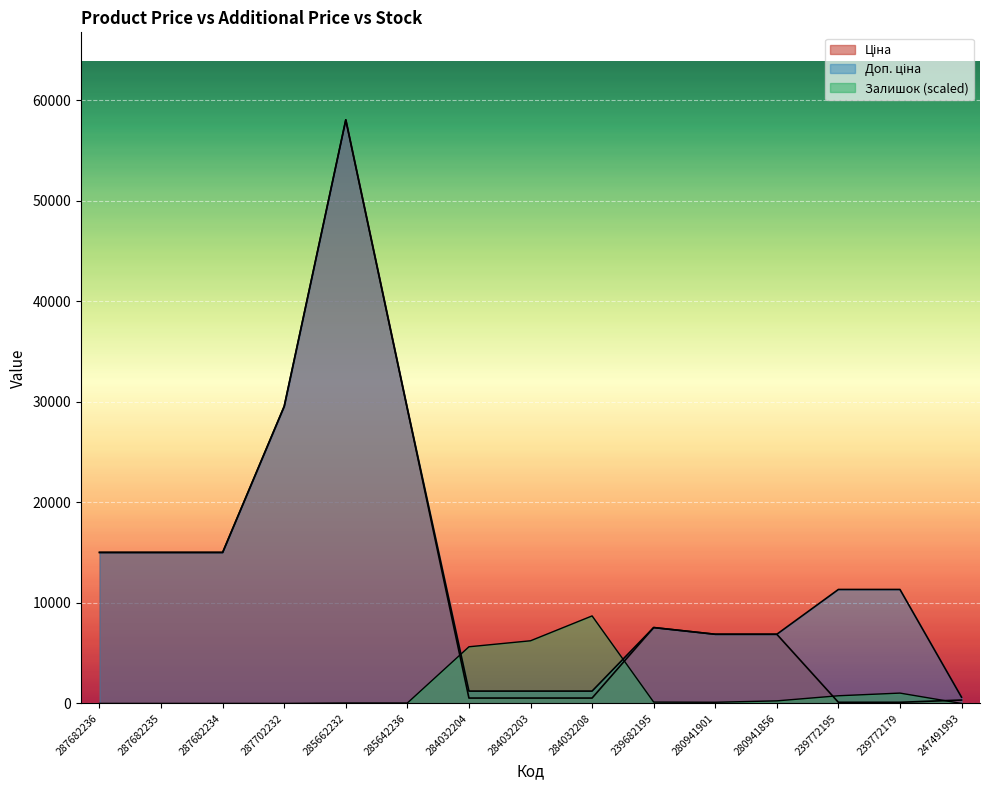

Reading right to left, extract all data points from this chart.

Ціна: 337.6	113.3	113.3	6879.5	6879.5	7545.9	535.4	535.4	535.4	29294.9	58037.0	29548.9	15019.2	15019.2	15019.2
Доп. ціна: 619.0	11334.0	11334.0	6879.5	6879.5	7545.9	1227.2	1227.2	1227.2	29294.9	58037.0	29548.9	15019.2	15019.2	15019.2
Залишок: 0.0	1029.2	763.0	255.5	117.1	134.9	8705.6	6231.9	5635.7	42.6	42.6	0.0	0.0	0.0	0.0